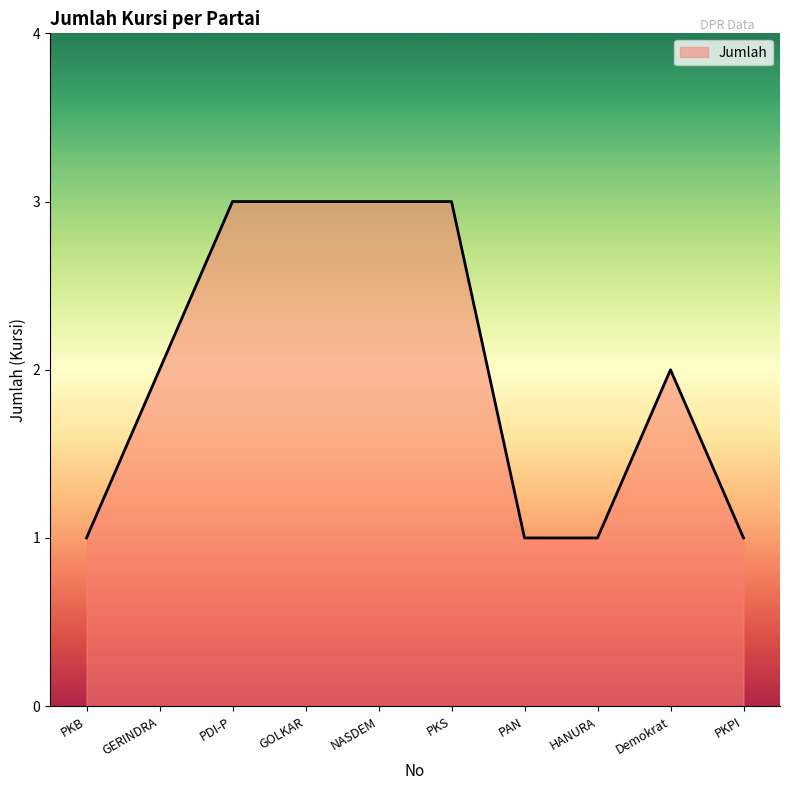

Reading right to left, extract all data points from this chart.

PKPI=1	Demokrat=2	HANURA=1	PAN=1	PKS=3	NASDEM=3	GOLKAR=3	PDI-P=3	GERINDRA=2	PKB=1